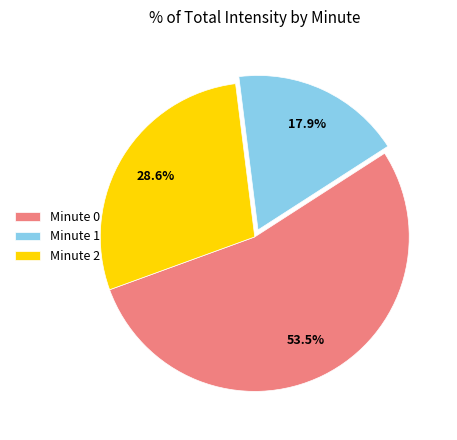

Does Minute 0 account for over 50% of the chart?

Yes